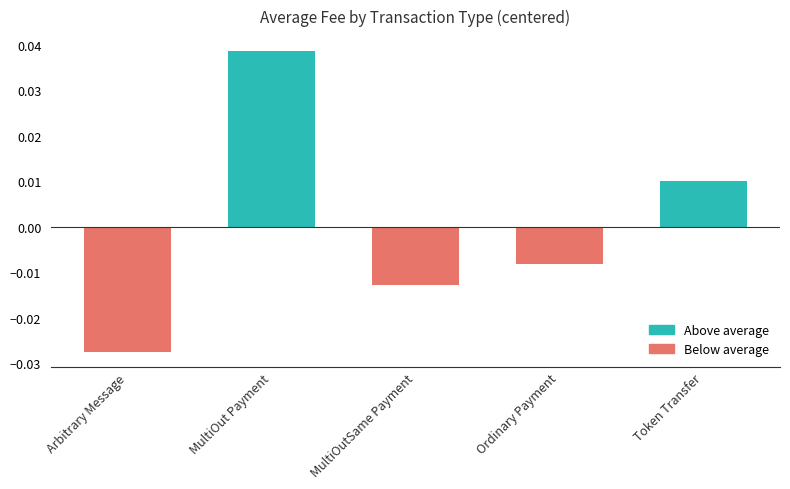

Rank the categories by value from highest to lowest.

MultiOut Payment, Token Transfer, Ordinary Payment, MultiOutSame Payment, Arbitrary Message